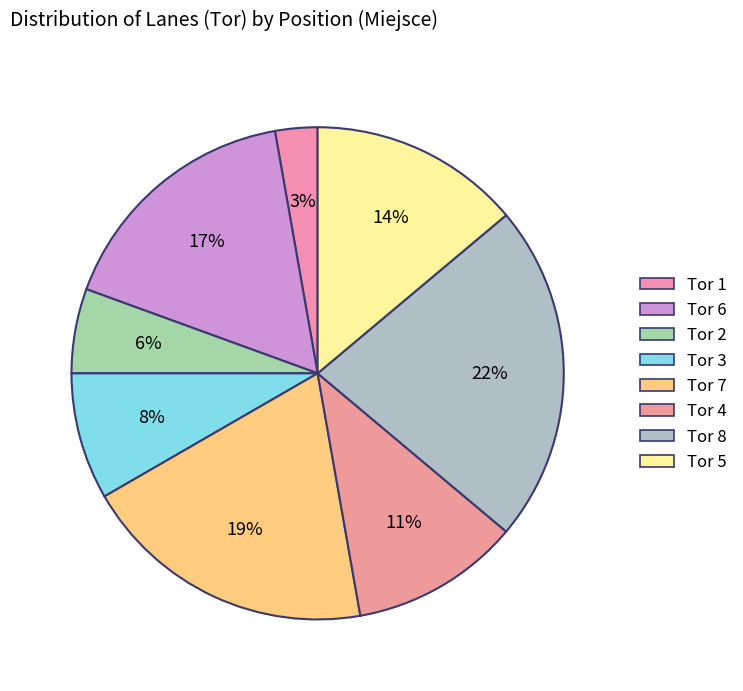

What percentage is the Tor 4 slice, to the nearest percent?

11%